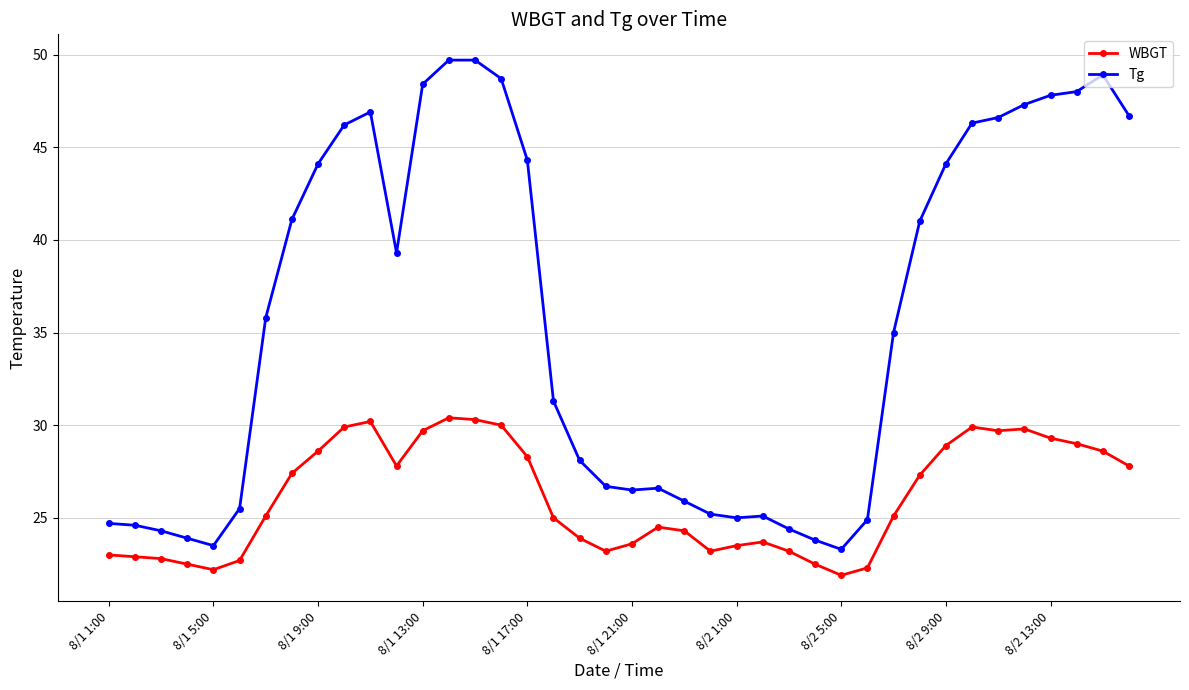

True or false: Tg has more than 0 points higher than both neighbors.

True